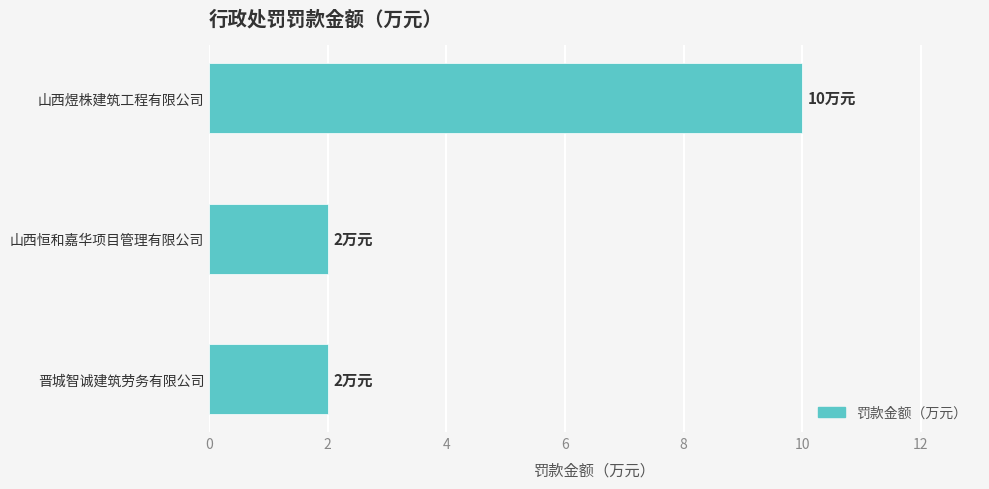

What is the sum of all values?

14